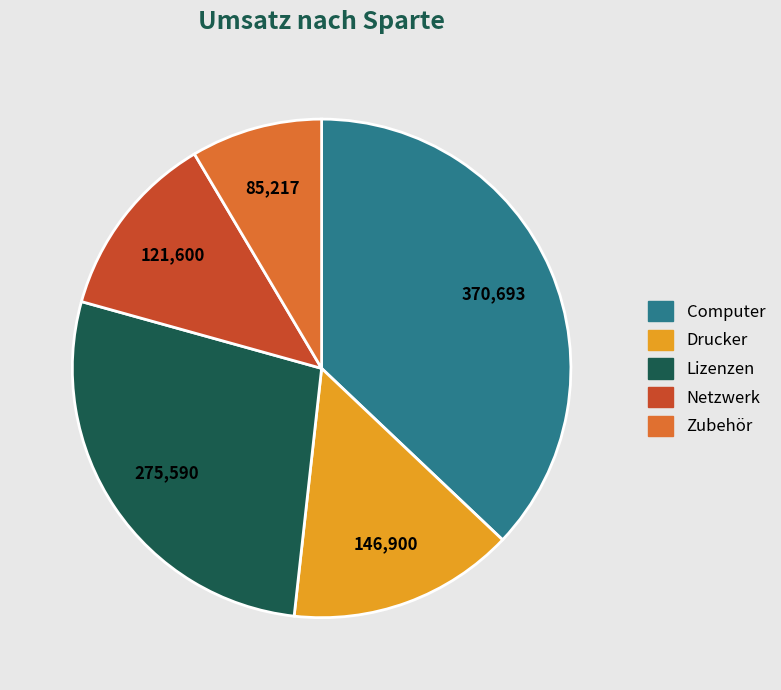

Do Computer and Lizenzen together represent more than half of the pie?

Yes